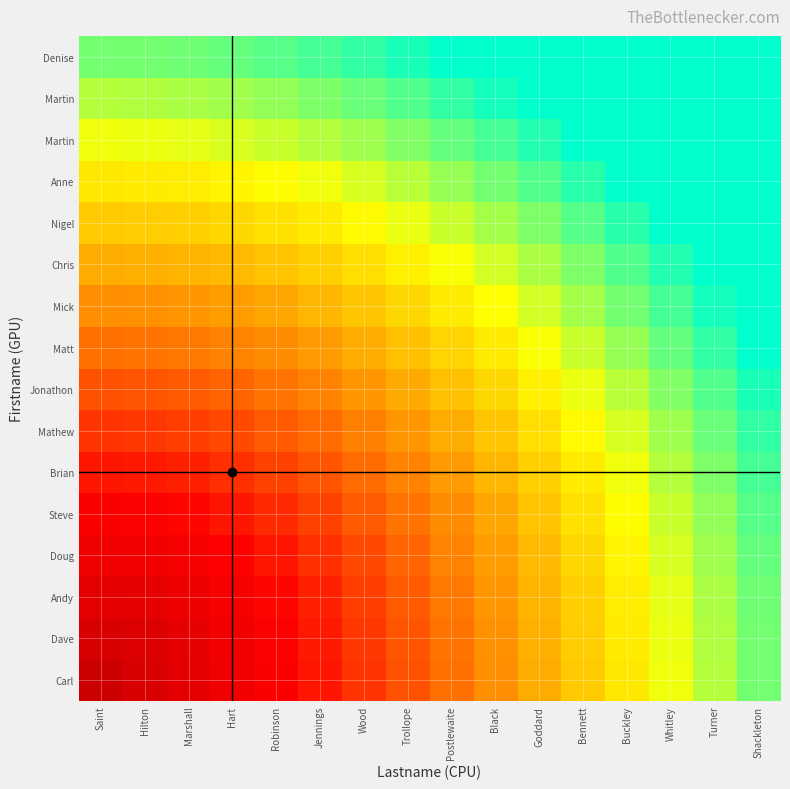

What is the spread (max minus min) of values at Robinson?

0.5